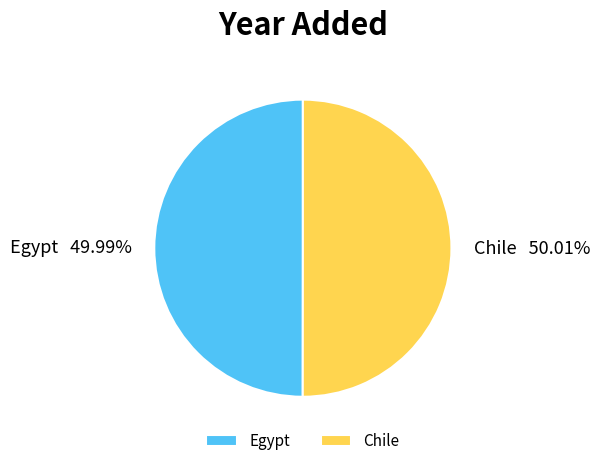

How many segments does this pie chart have?

2